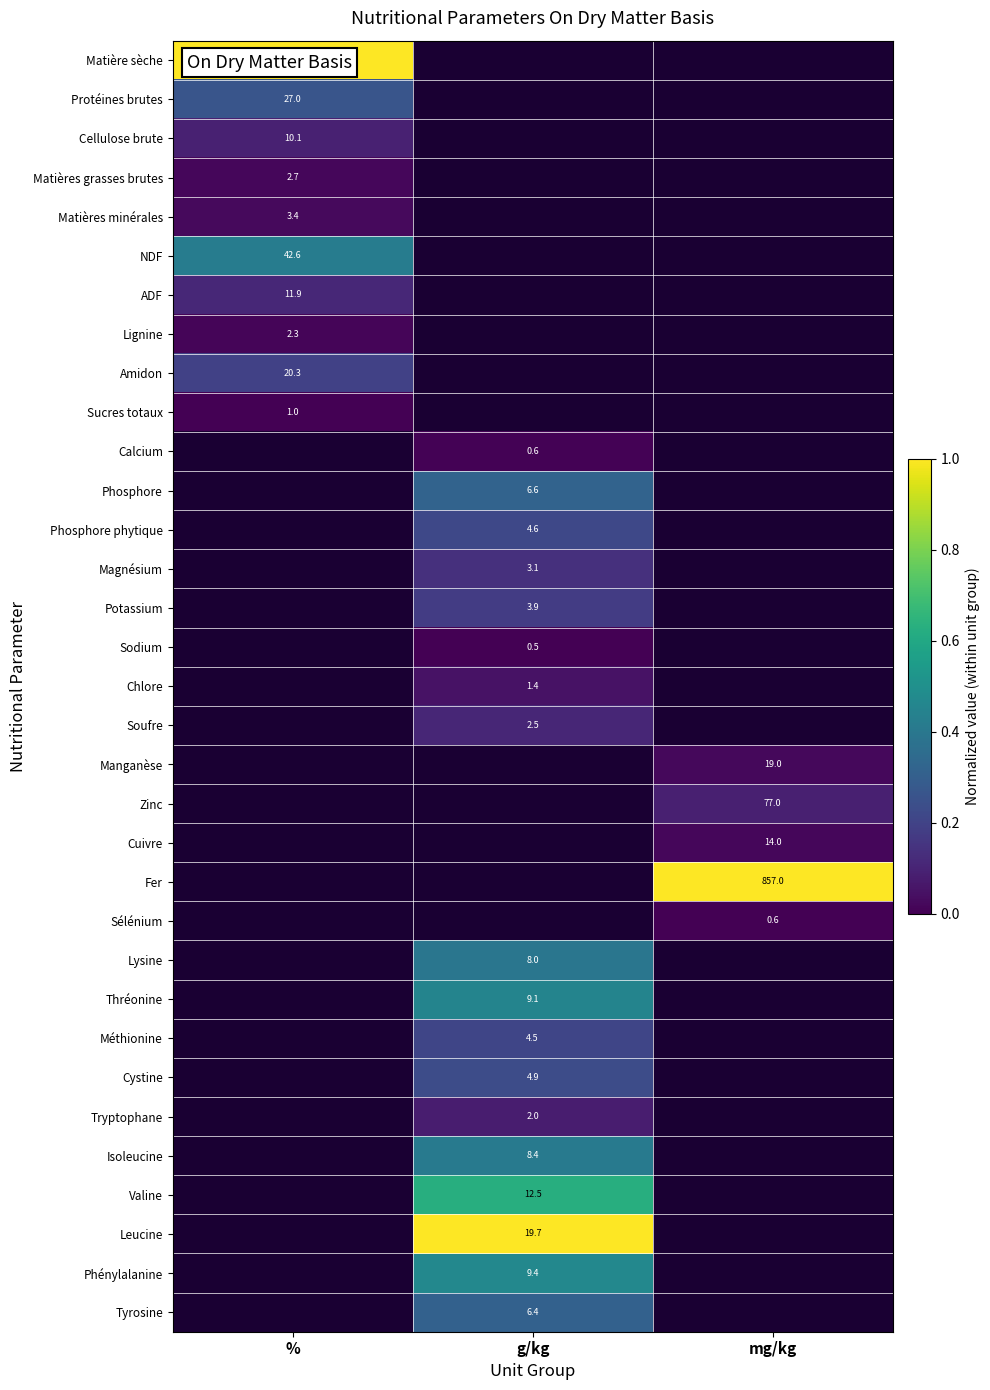

The value of Méthionine at g/kg is 4.5. True or false?

True